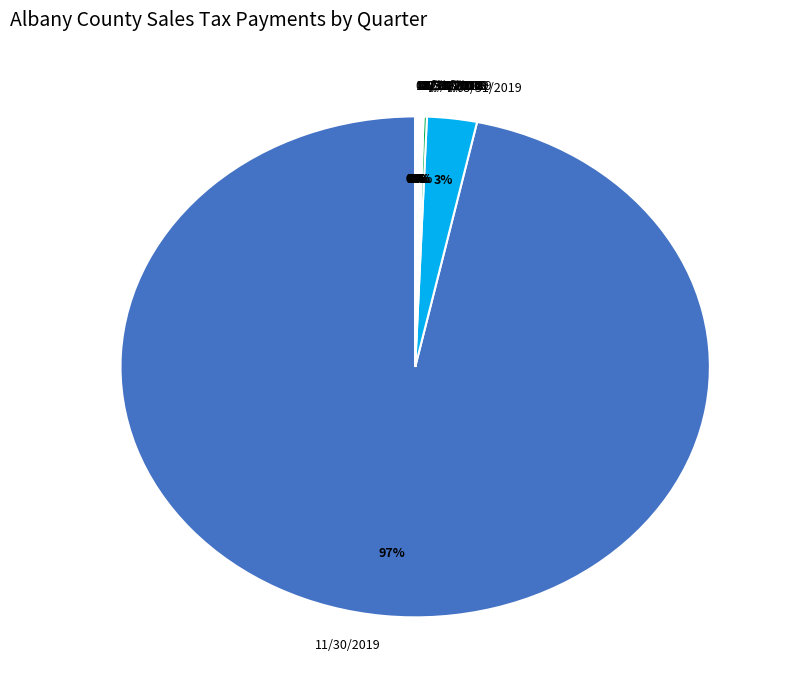

Is there any slice that represents more than half of the pie?

Yes